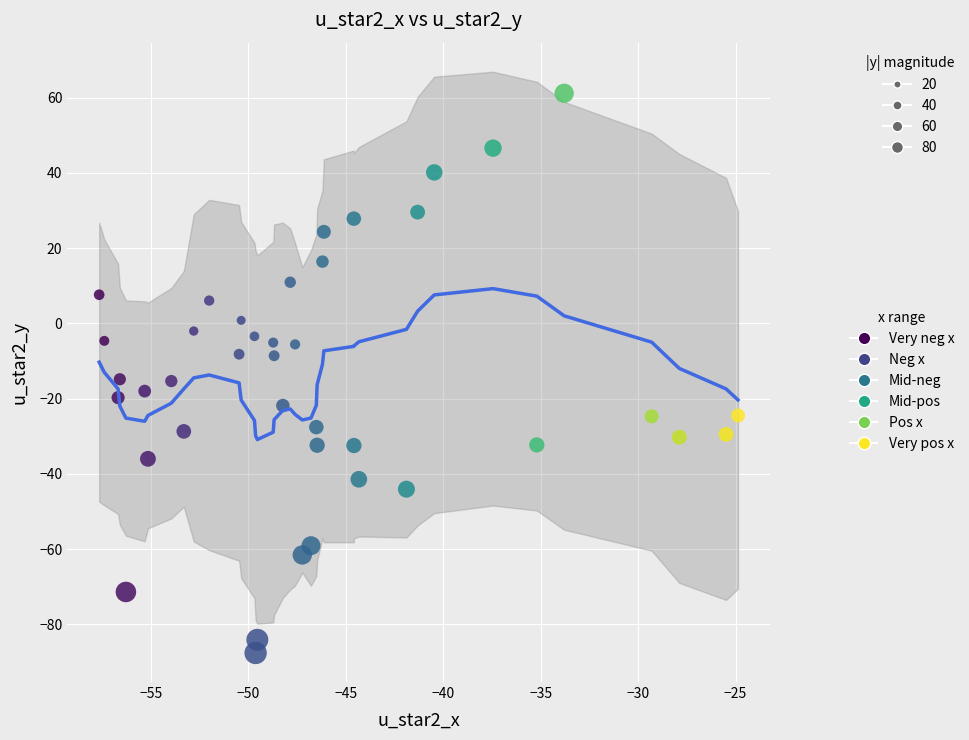

What is the range of X values (max minus min)?

32.8